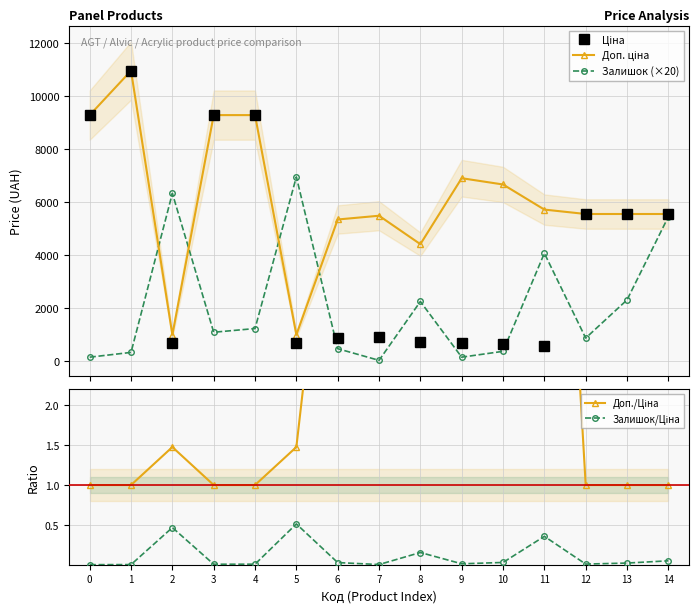

The Залишок/Ціна series shows 0.0 at 6. True or false?

True